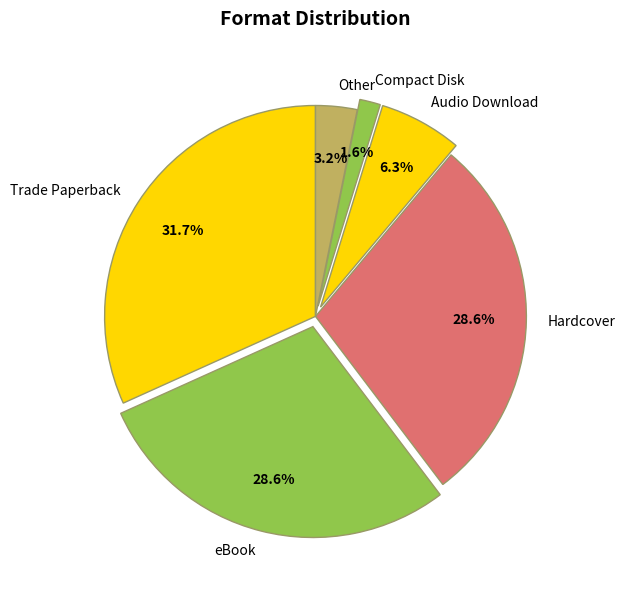

Is there a majority slice in this chart?

No